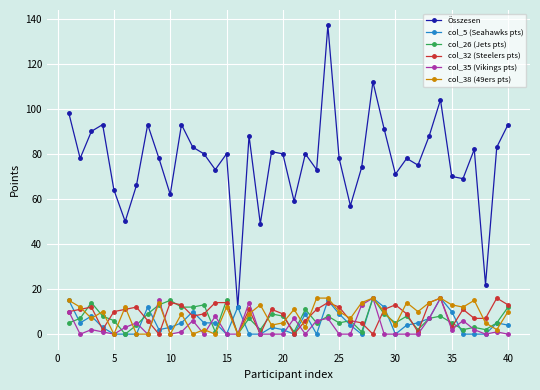

What is the highest value of the col_35 (Vikings pts) series?

16